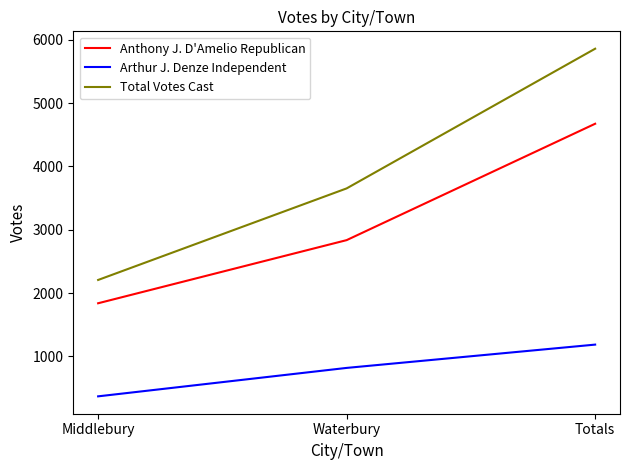

What is the approximate value of Total Votes Cast at Totals, to the nearest 100?

5900